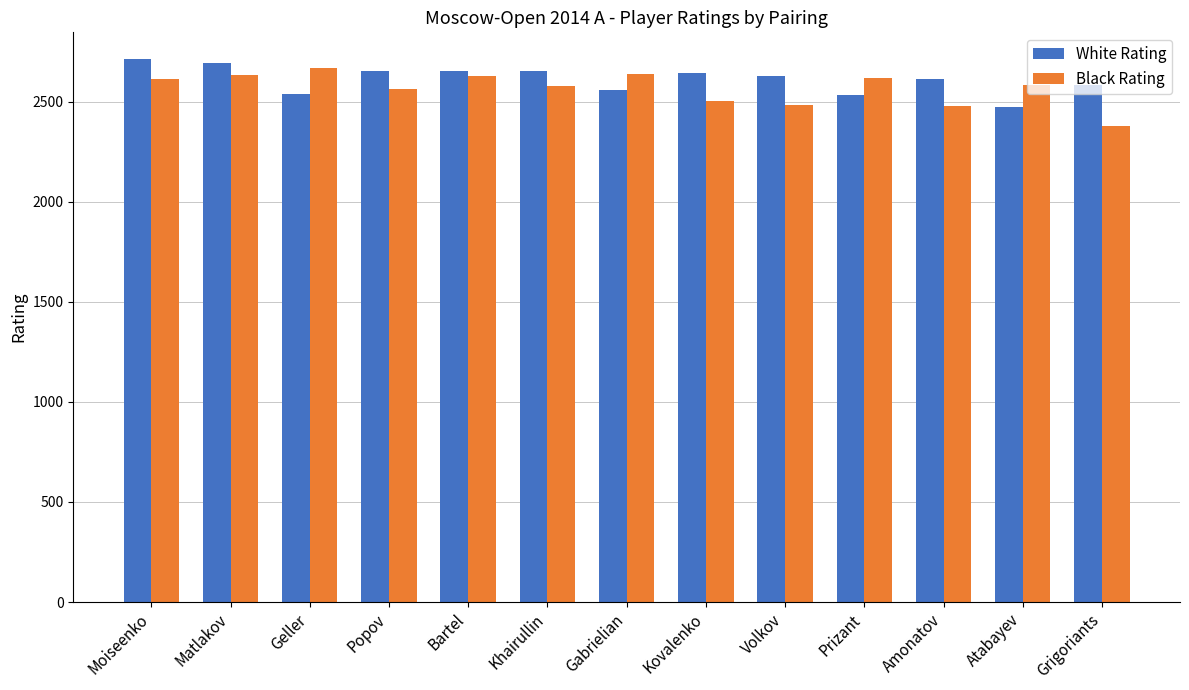

What is the approximate value of Black Rating at Khairullin, to the nearest 10?

2580